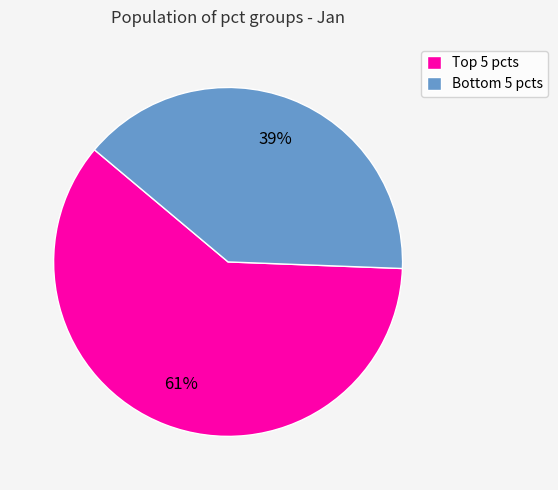

To the nearest percent, what is the average slice percentage?

50%